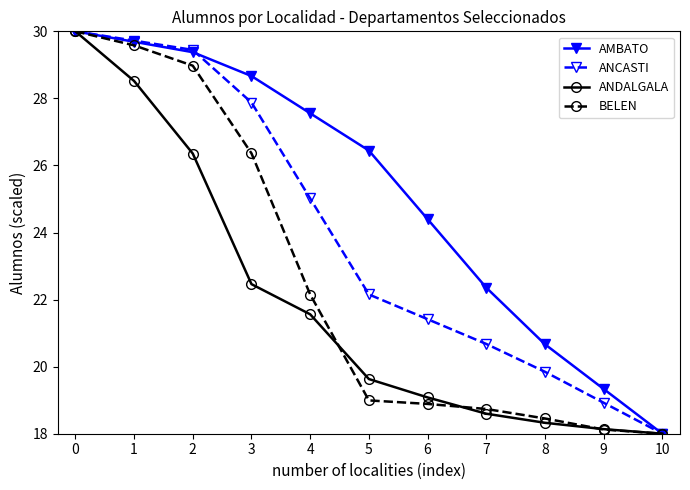

How many data points in ANCASTI are less than 22?

5